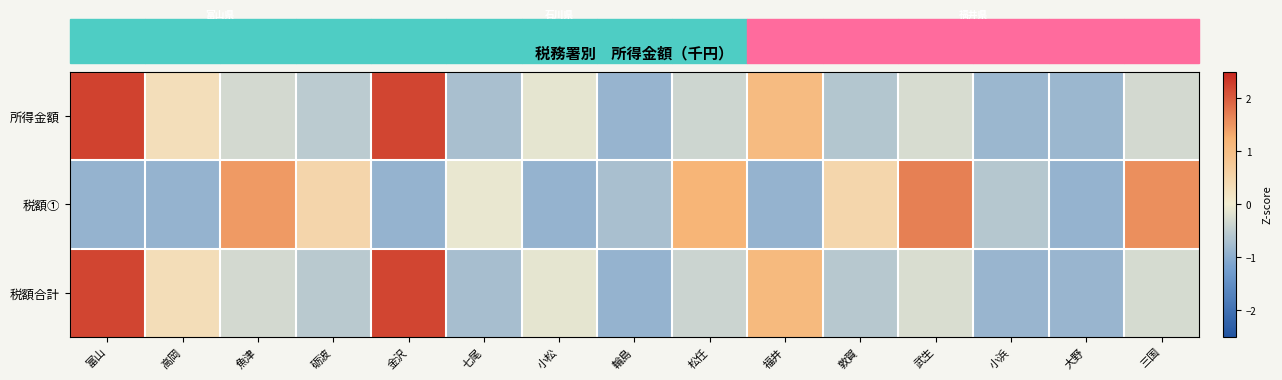

Reading left to right, transcribe all the data shown in this chart.

所得金額: 富山=2.2	高岡=0.3	魚津=-0.3	砺波=-0.5	金沢=2.2	七尾=-0.7	小松=-0.1	輪島=-0.9	松任=-0.4	福井=1.0	敦賀=-0.6	武生=-0.3	小浜=-0.9	大野=-0.9	三国=-0.3
税額①: 富山=-0.9	高岡=-0.9	魚津=1.4	砺波=0.5	金沢=-0.9	七尾=-0.1	小松=-0.9	輪島=-0.7	松任=1.2	福井=-0.9	敦賀=0.5	武生=1.7	小浜=-0.6	大野=-0.9	三国=1.5
税額合計: 富山=2.2	高岡=0.3	魚津=-0.3	砺波=-0.6	金沢=2.2	七尾=-0.7	小松=-0.1	輪島=-0.9	松任=-0.4	福井=1.1	敦賀=-0.6	武生=-0.2	小浜=-0.9	大野=-0.9	三国=-0.3